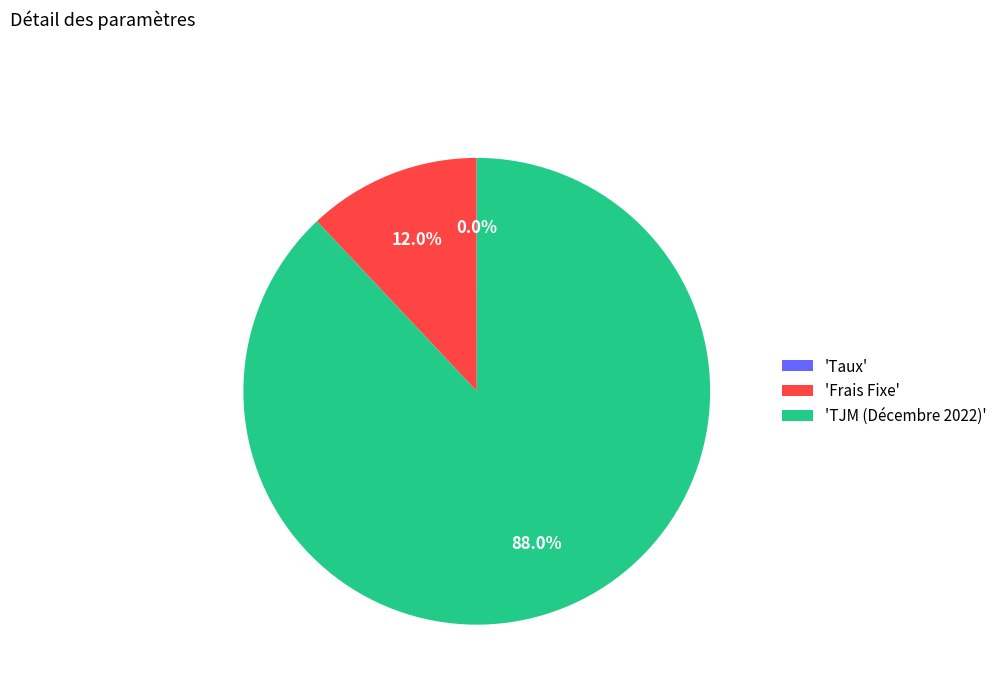

Which category has the biggest portion of the pie?

'TJM (Décembre 2022)'